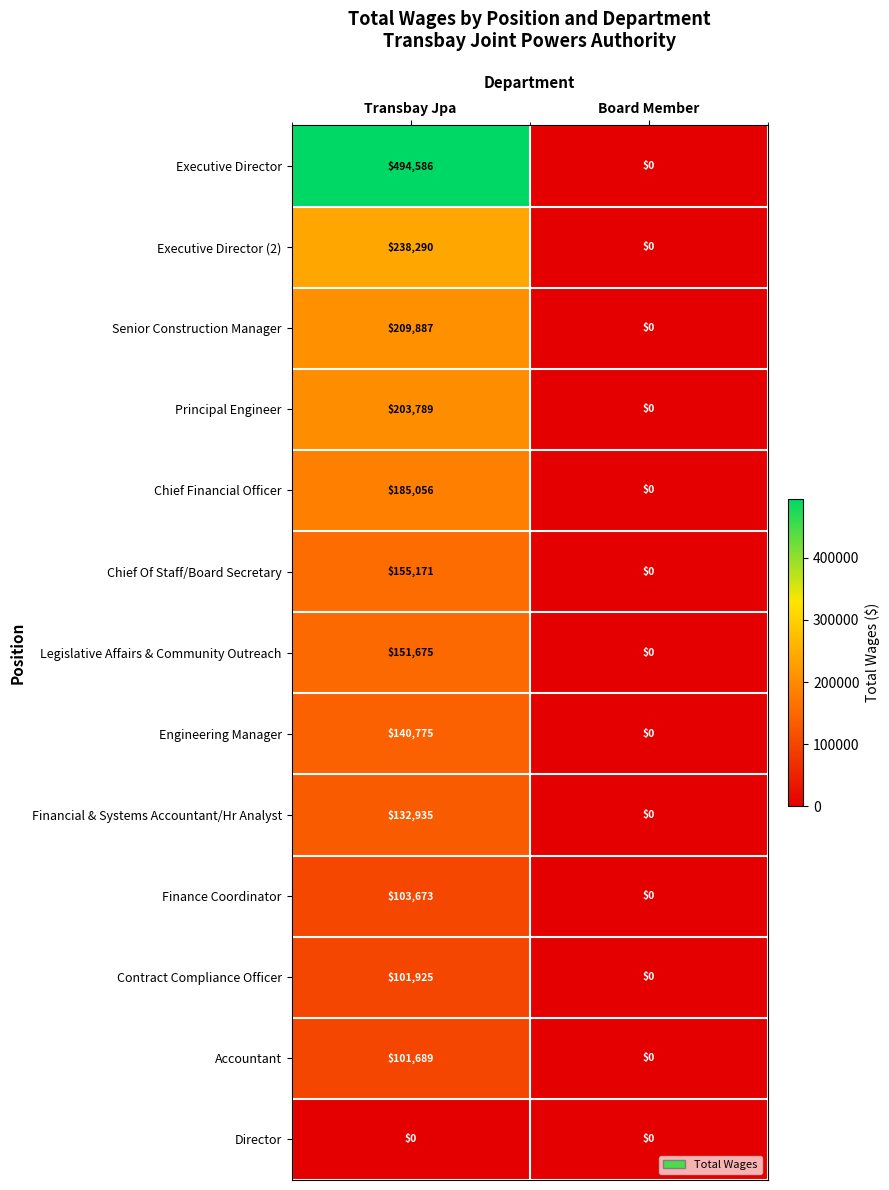

How many distinct data groups are displayed?

13